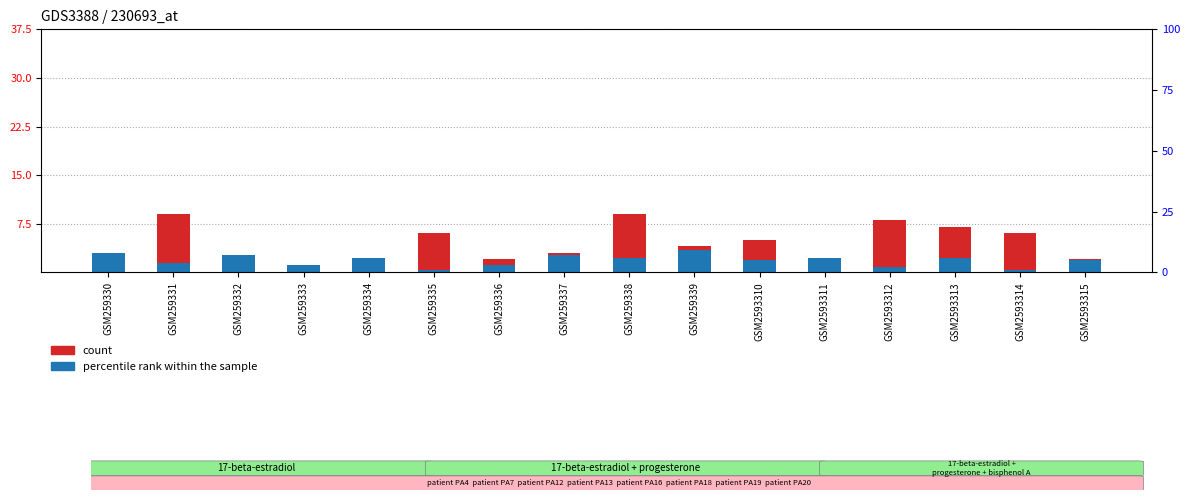

What is the difference between the maximum and minimum values in the count series?

9.0